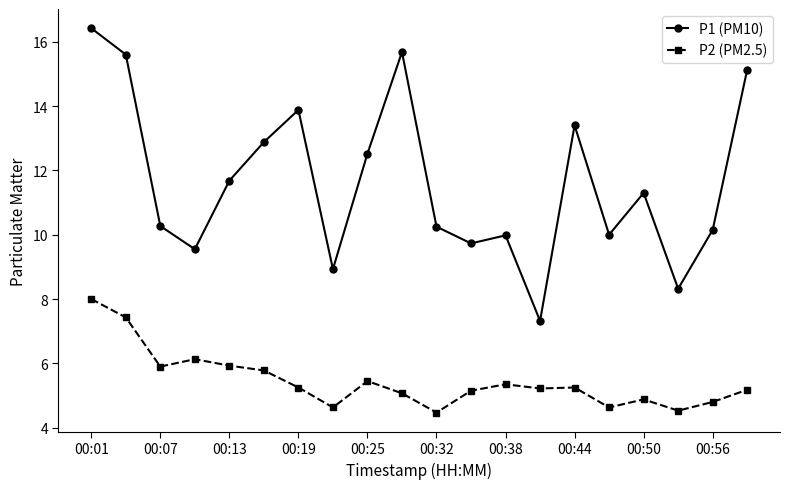

True or false: P2 (PM2.5) and P1 (PM10) cross at least once.

False